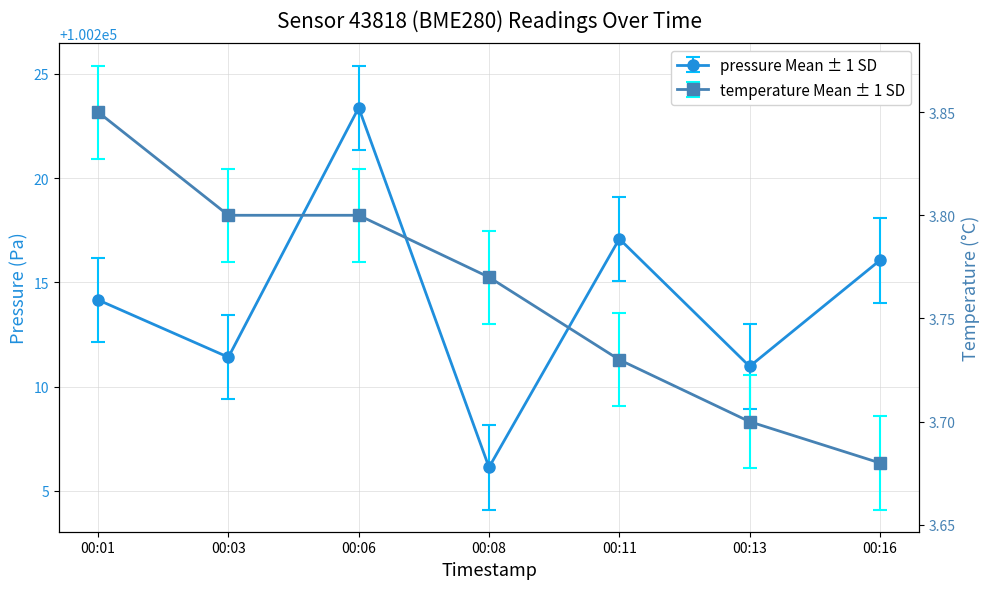

True or false: pressure has more than 1 interior local peaks.

True